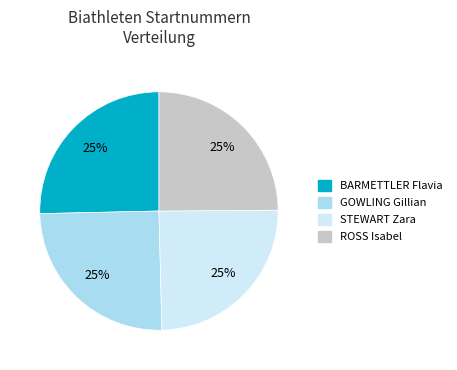

To the nearest percent, what percentage of the pie is BARMETTLER Flavia?

25%